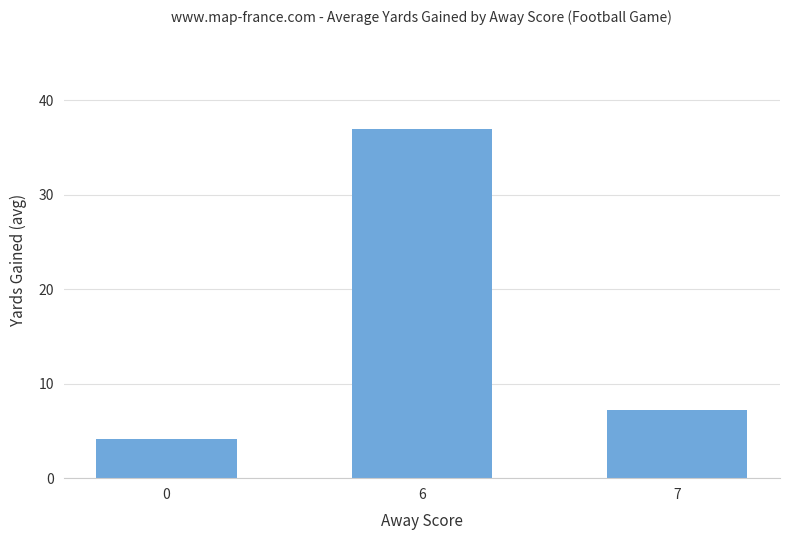

Rank the categories by value from highest to lowest.

6, 7, 0